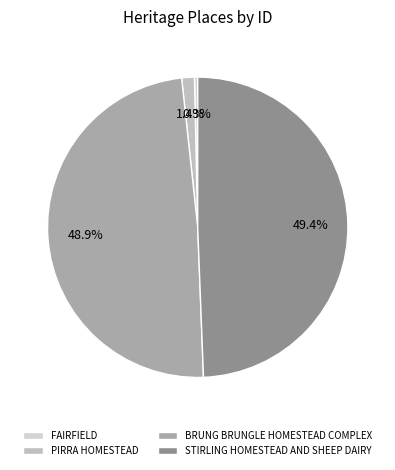

How many slices are in this pie chart?

4